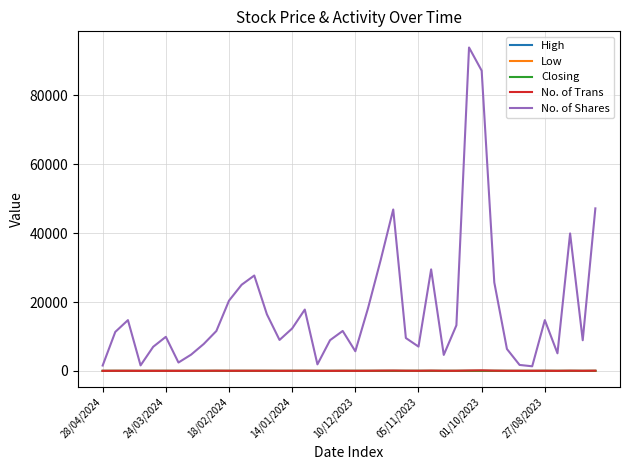

Which series has the largest range (max minus min)?

No. of Shares